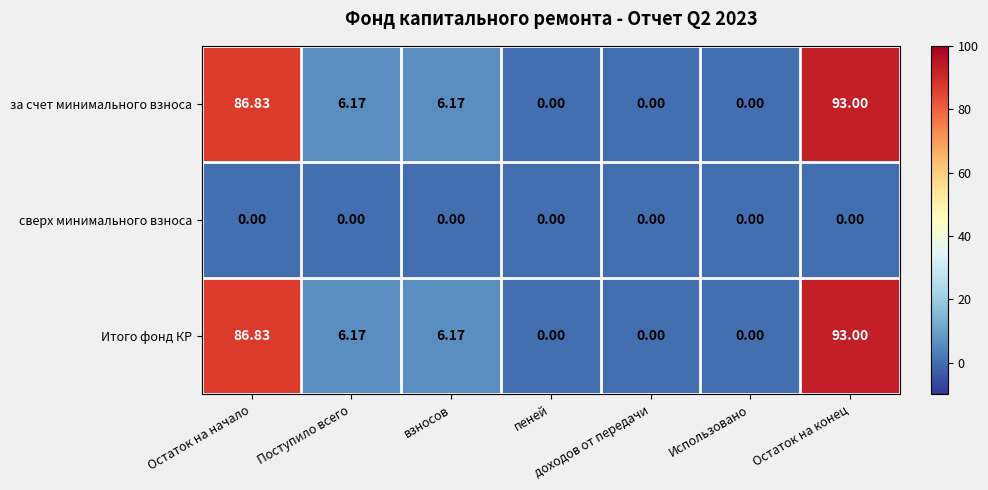

At which category is the sum across all series the highest?

Остаток на конец